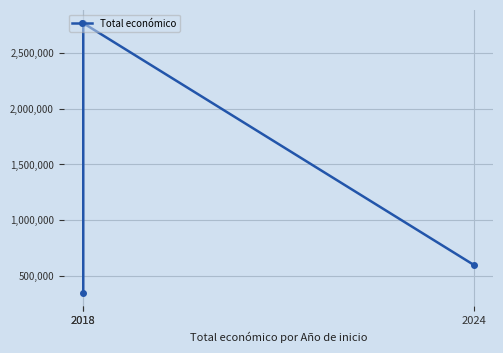

List the labels in order of value, smallest first.

2018, 2024, 2018